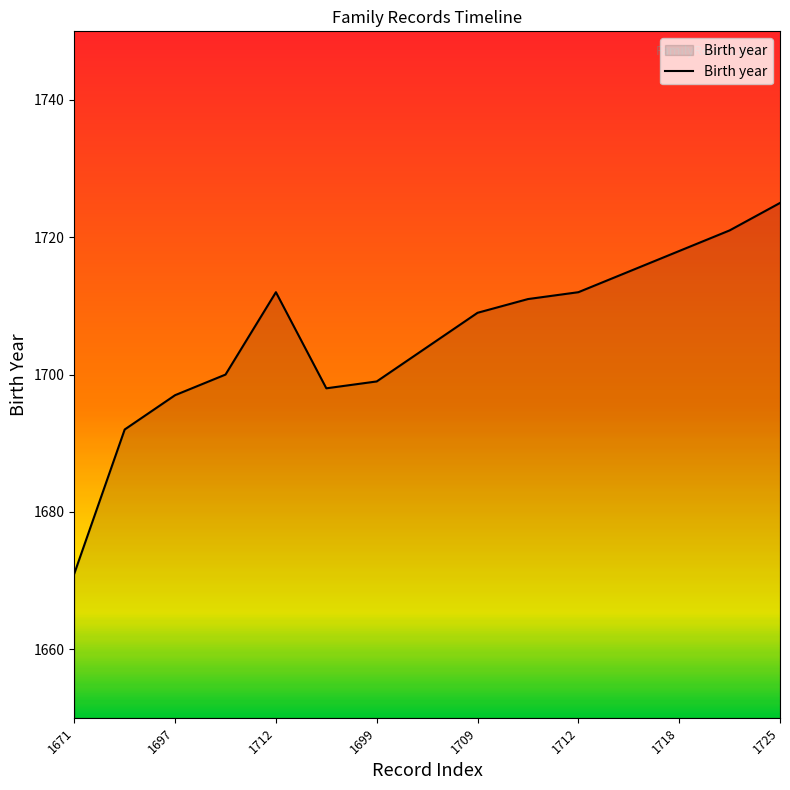

How many lines are shown in the chart?

1